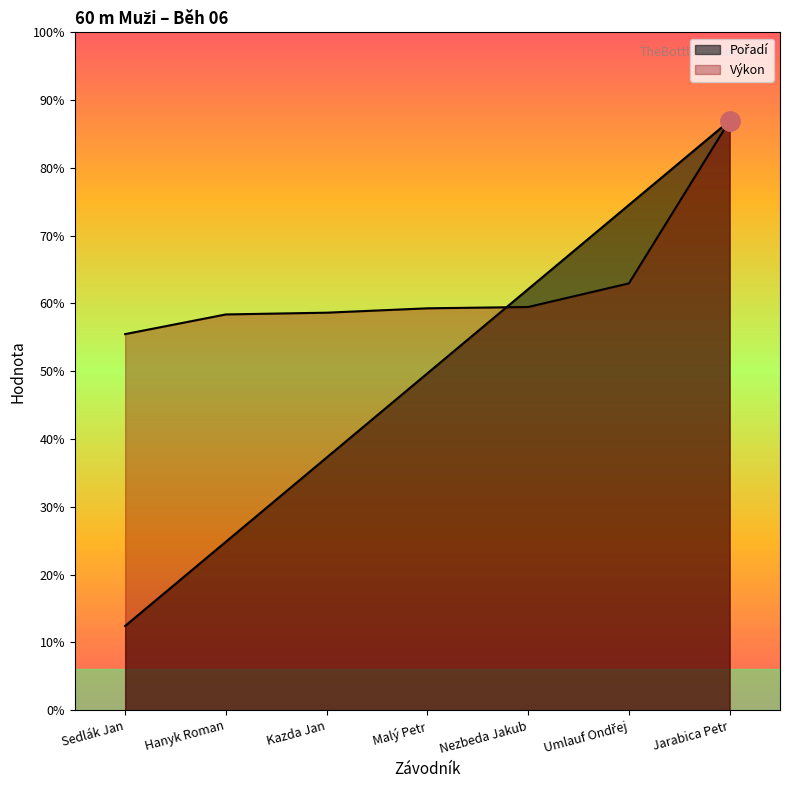

At Jarabica Petr, list the series in order from smallest to largest.

Pořadí, Výkon